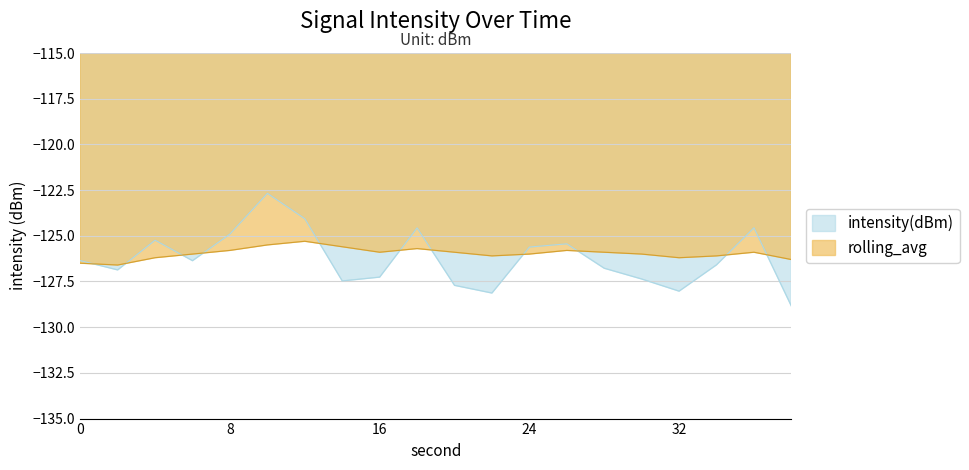

What is the difference between the second highest and second lowest values in the rolling_avg series?

1.0